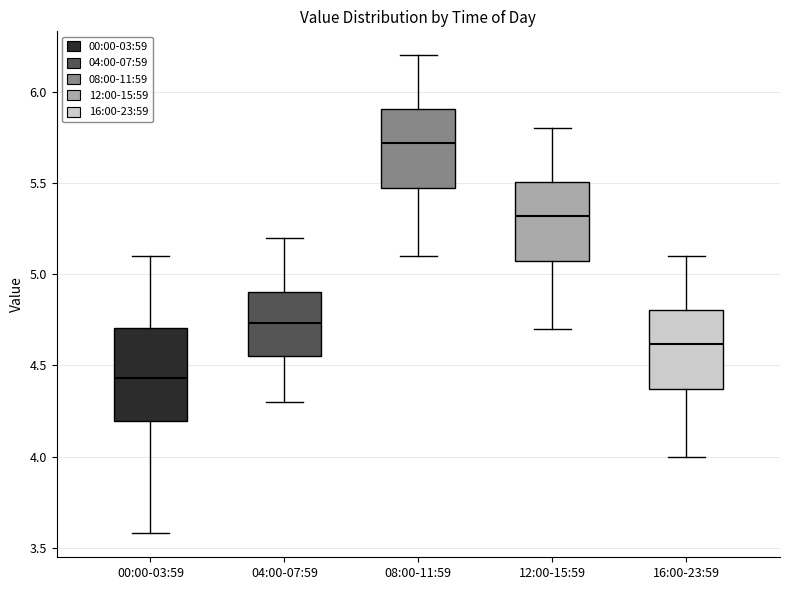

Which box's median line is the lowest?

00:00-03:59